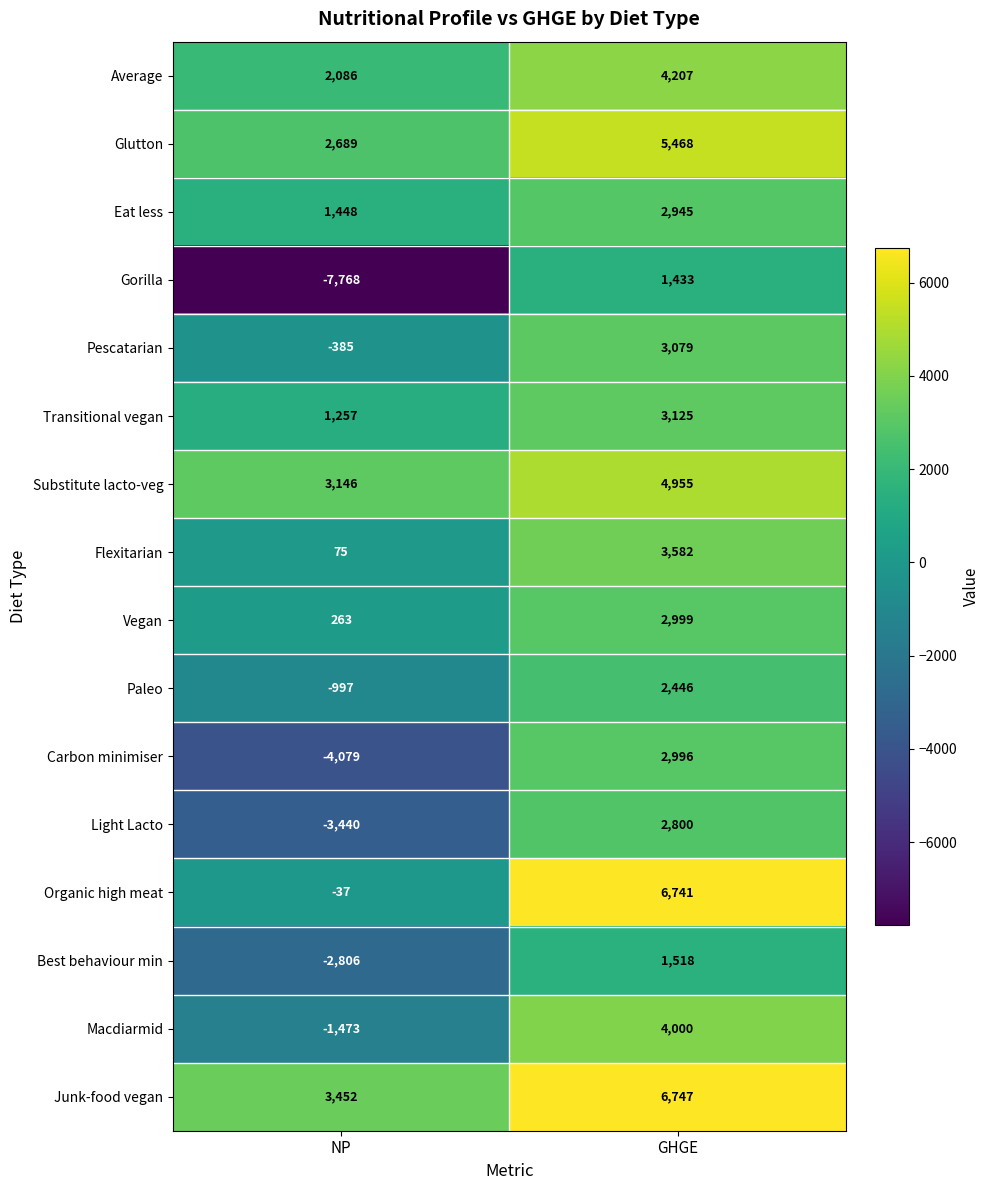

Which series has the widest spread of values?

Gorilla